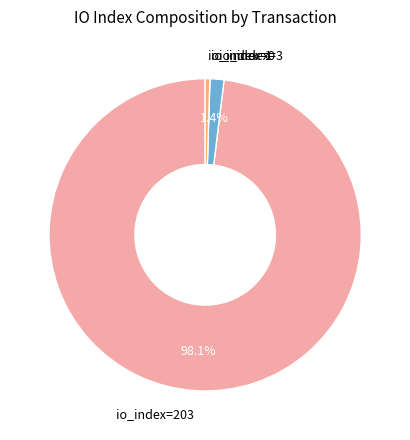

Is io_index=3 the majority of the pie?

No